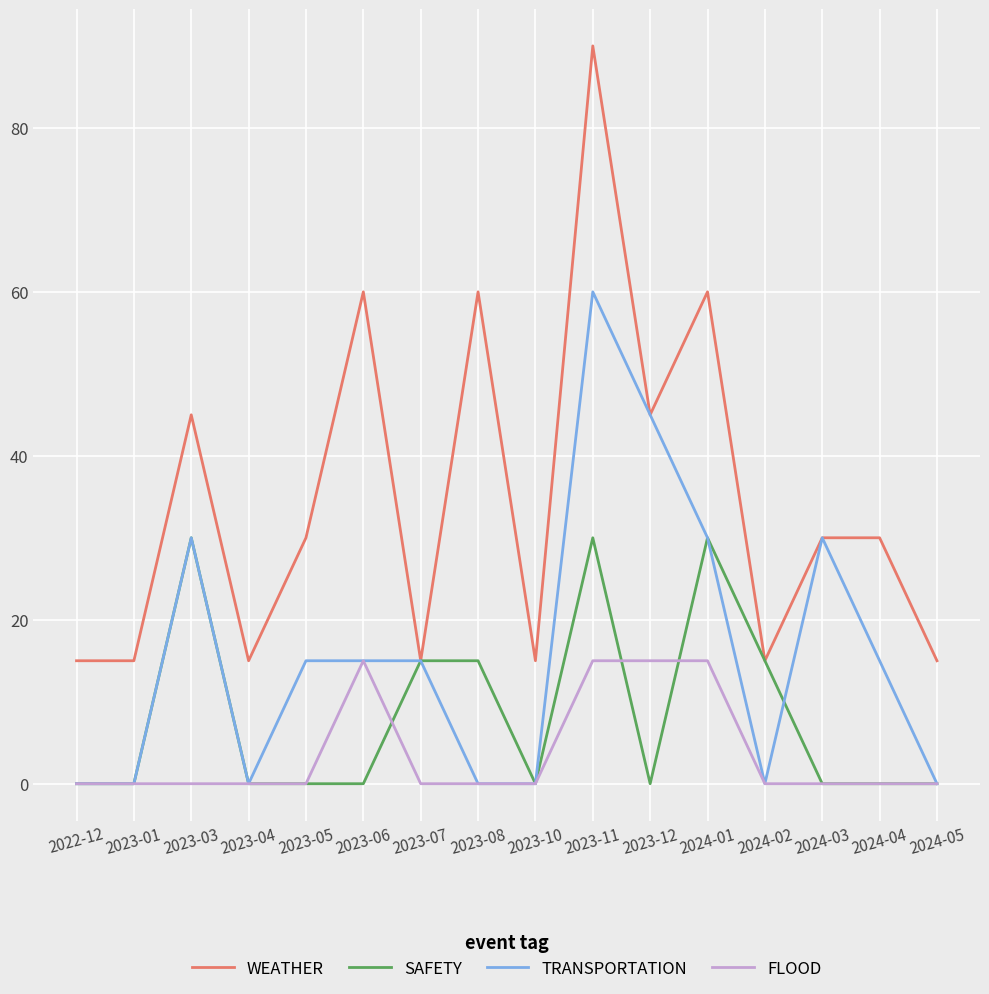

At how many categories does at least one series exceed 81?

1